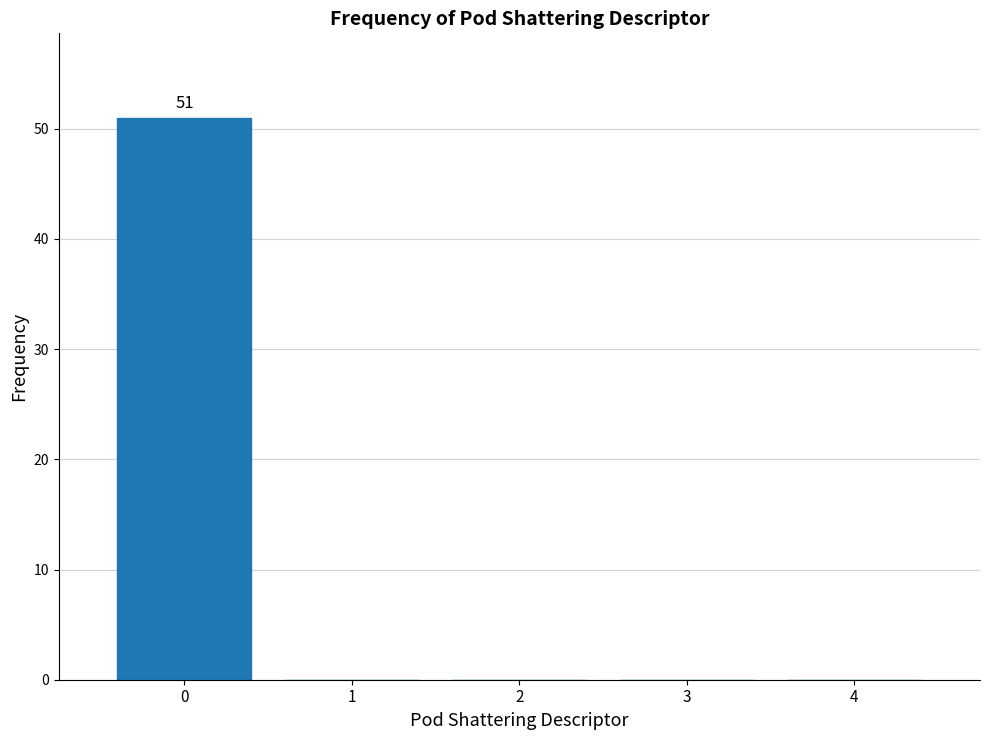

Reading right to left, what are all the values shown in this chart?

4=0	3=0	2=0	1=0	0=51